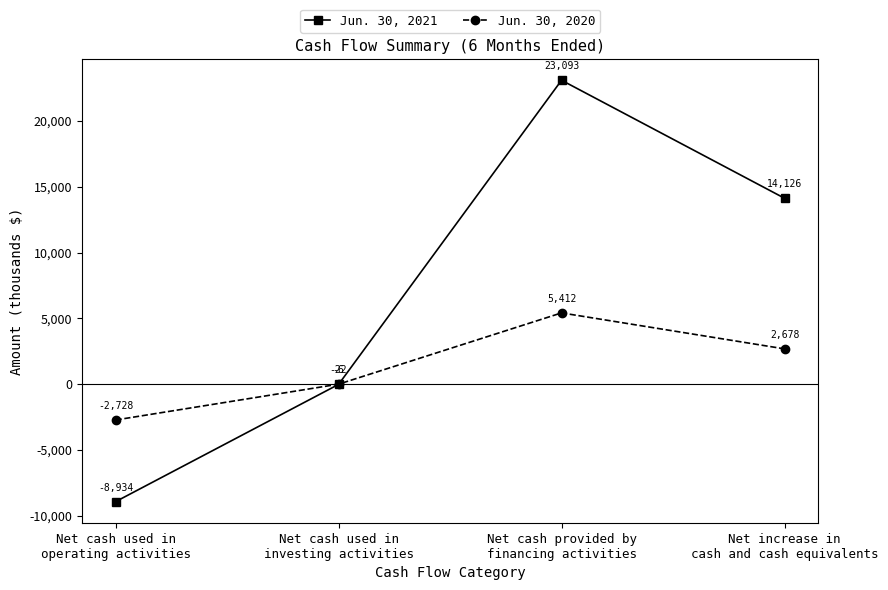

What is the average value of the Jun. 30, 2021 series?

7066